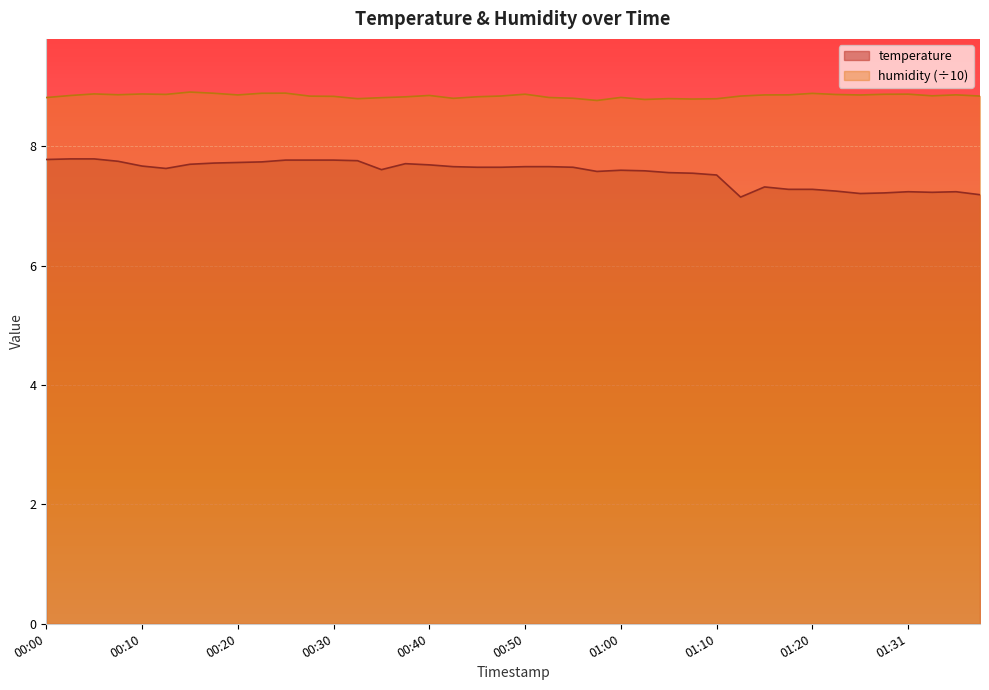

Reading left to right, what are all the values shown in this chart?

temperature: 00:00=7.8	00:02=7.8	00:05=7.8	00:07=7.8	00:10=7.7	00:12=7.6	00:15=7.7	00:17=7.7	00:20=7.7	00:22=7.7	00:25=7.8	00:27=7.8	00:30=7.8	00:32=7.8	00:35=7.6	00:37=7.7	00:40=7.7	00:42=7.7	00:45=7.7	00:47=7.7	00:50=7.7	00:52=7.7	00:55=7.7	00:57=7.6	01:00=7.6	01:02=7.6	01:05=7.6	01:07=7.5	01:10=7.5	01:12=7.2	01:15=7.3	01:18=7.3	01:20=7.3	01:23=7.2	01:26=7.2	01:28=7.2	01:31=7.2	01:34=7.2	01:36=7.2	01:39=7.2
humidity: 00:00=8.8	00:02=8.9	00:05=8.9	00:07=8.9	00:10=8.9	00:12=8.9	00:15=8.9	00:17=8.9	00:20=8.9	00:22=8.9	00:25=8.9	00:27=8.8	00:30=8.8	00:32=8.8	00:35=8.8	00:37=8.8	00:40=8.9	00:42=8.8	00:45=8.8	00:47=8.8	00:50=8.9	00:52=8.8	00:55=8.8	00:57=8.8	01:00=8.8	01:02=8.8	01:05=8.8	01:07=8.8	01:10=8.8	01:12=8.8	01:15=8.9	01:18=8.9	01:20=8.9	01:23=8.9	01:26=8.9	01:28=8.9	01:31=8.9	01:34=8.8	01:36=8.9	01:39=8.8